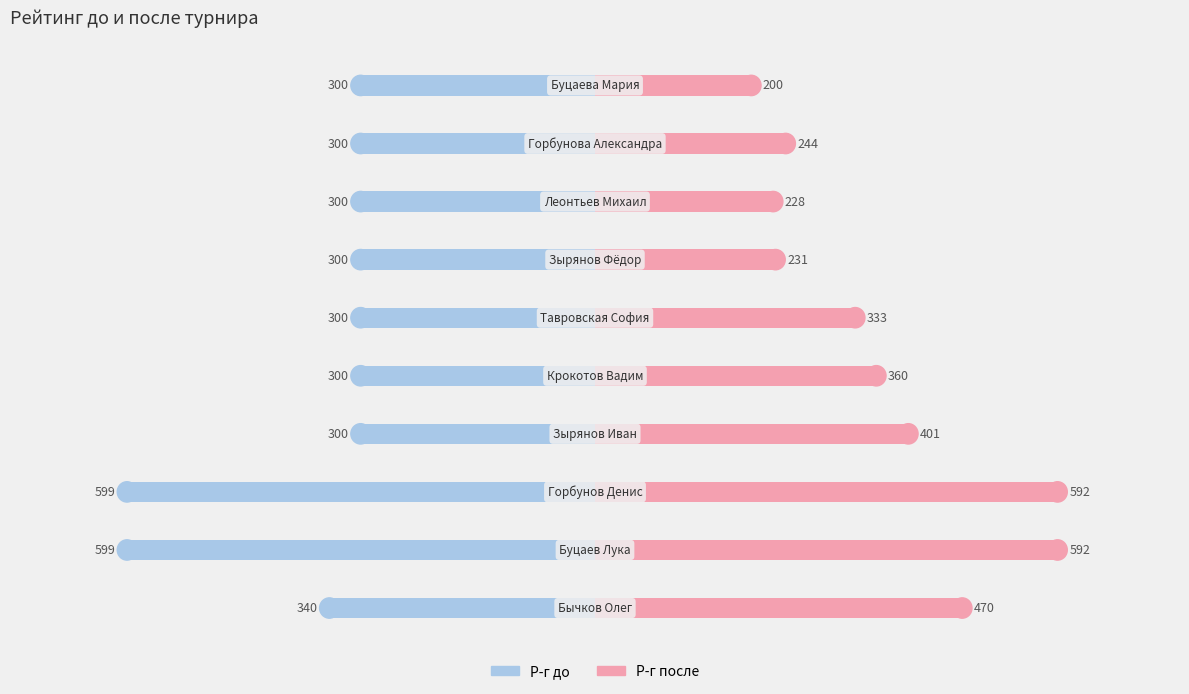

Reading right to left, what are all the values shown in this chart?

Р-г до: -300	-300	-300	-300	-300	-300	-300	-599	-599	-340
Р-г после: 200	244	228	231	333	360	401	592	592	470